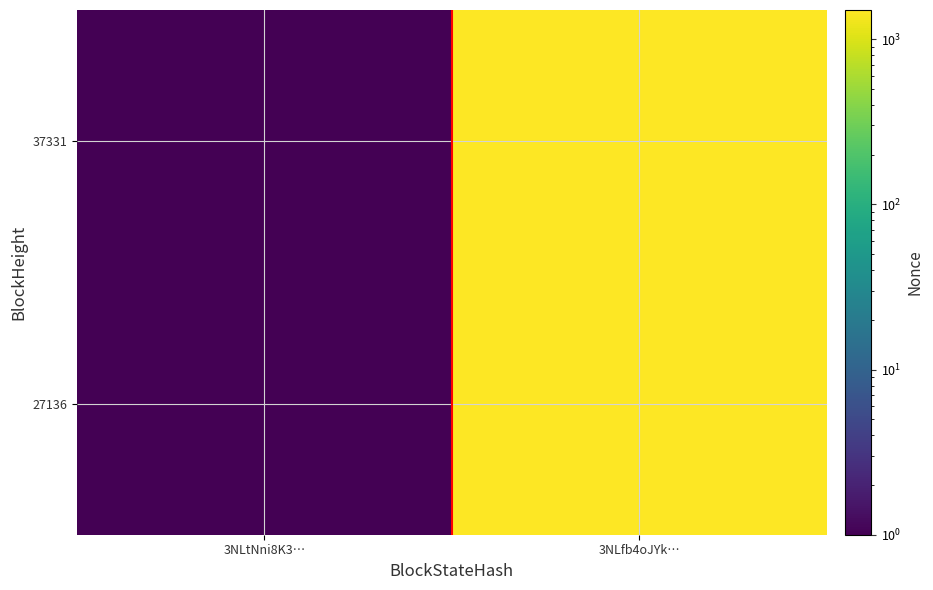

Reading left to right, list all the values displayed in this chart.

37331: 3NLtNni8K3…=0.5	3NLfb4oJYk…=1493.0
27136: 3NLtNni8K3…=0.5	3NLfb4oJYk…=1493.0